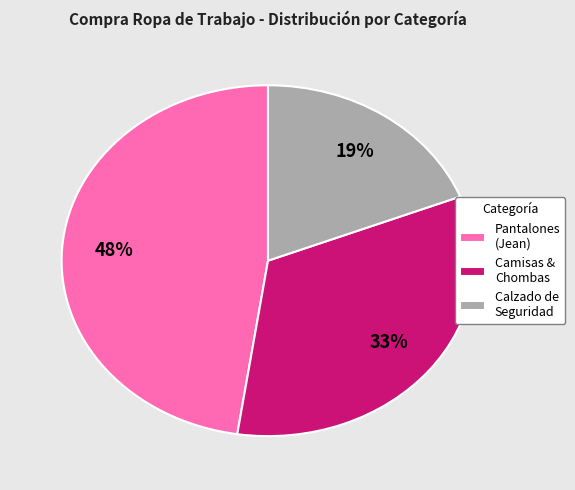

Between Pantalones (Jean) and Camisas & Chombas, which is larger?

Pantalones (Jean)